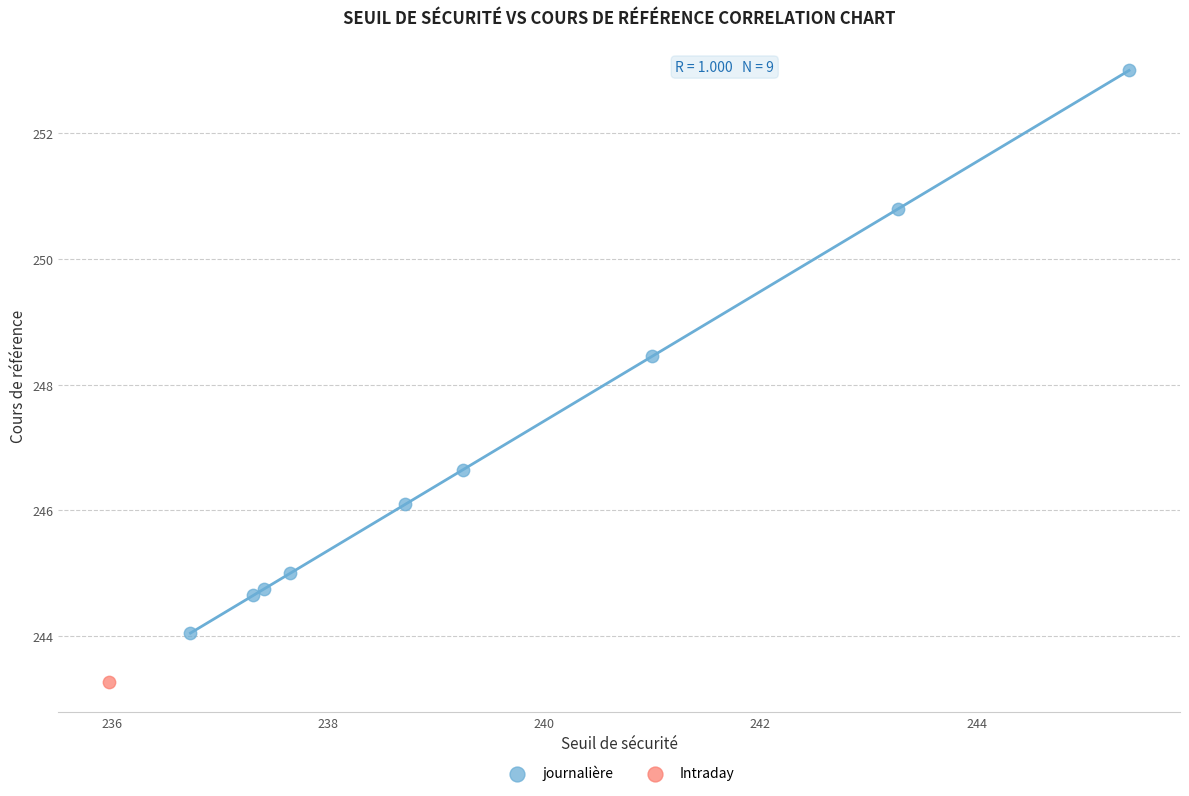

What are all the series names shown in the legend?

journalière, Intraday